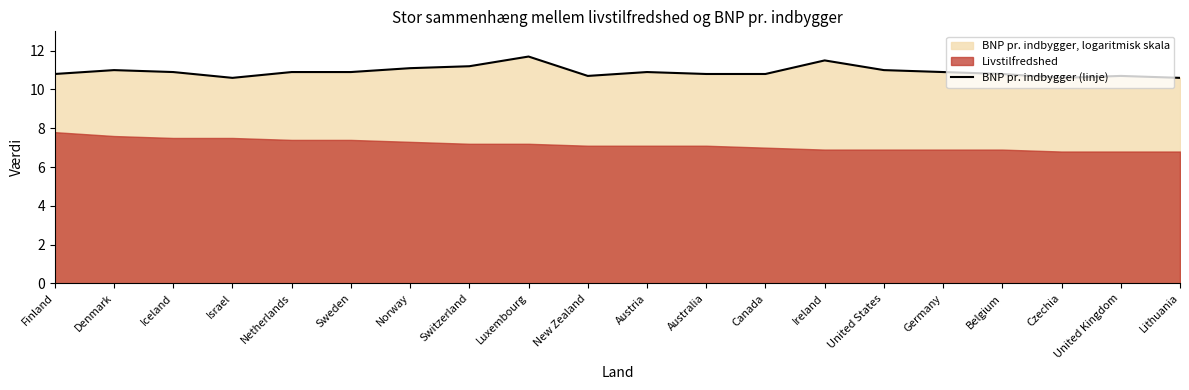

What is the difference between the second highest and minimum values?

0.9